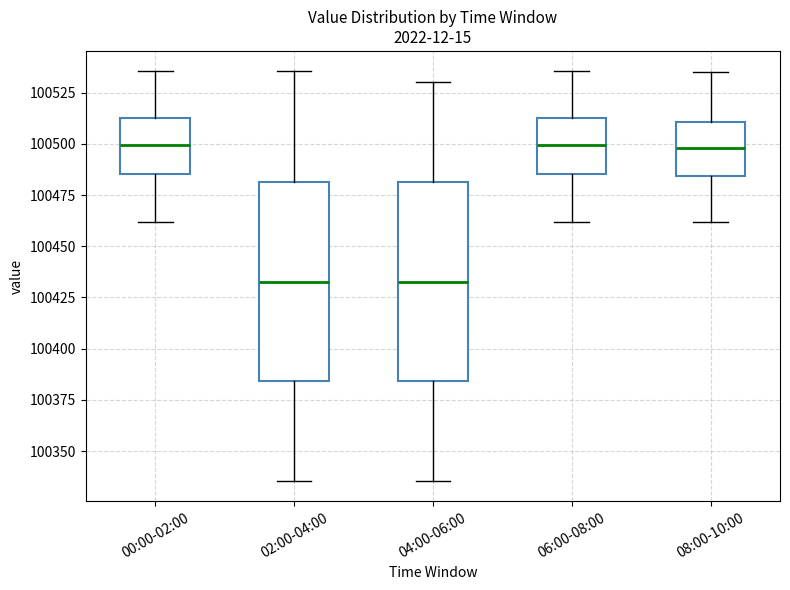

Where does the upper whisker of the box for 02:00-04:00 end on the y-axis? The values are not printed on the chart, so give them approximately, as read against the axis.

100535